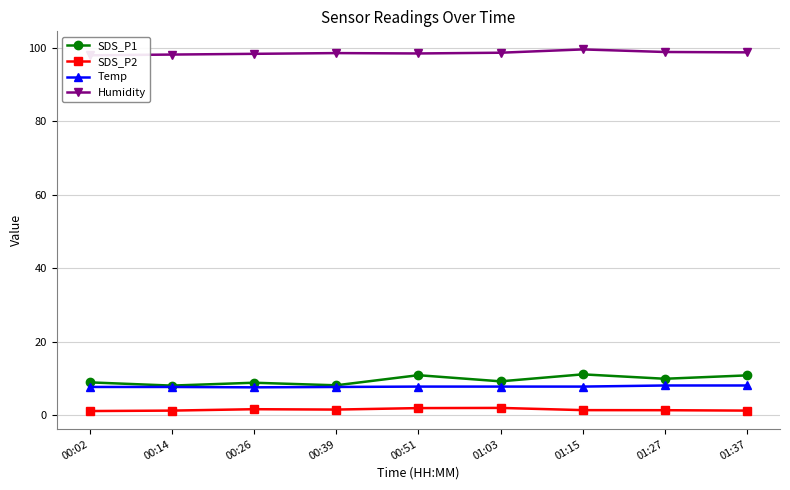

At 01:37, list the series in order from largest to smallest.

Humidity, SDS_P1, Temp, SDS_P2